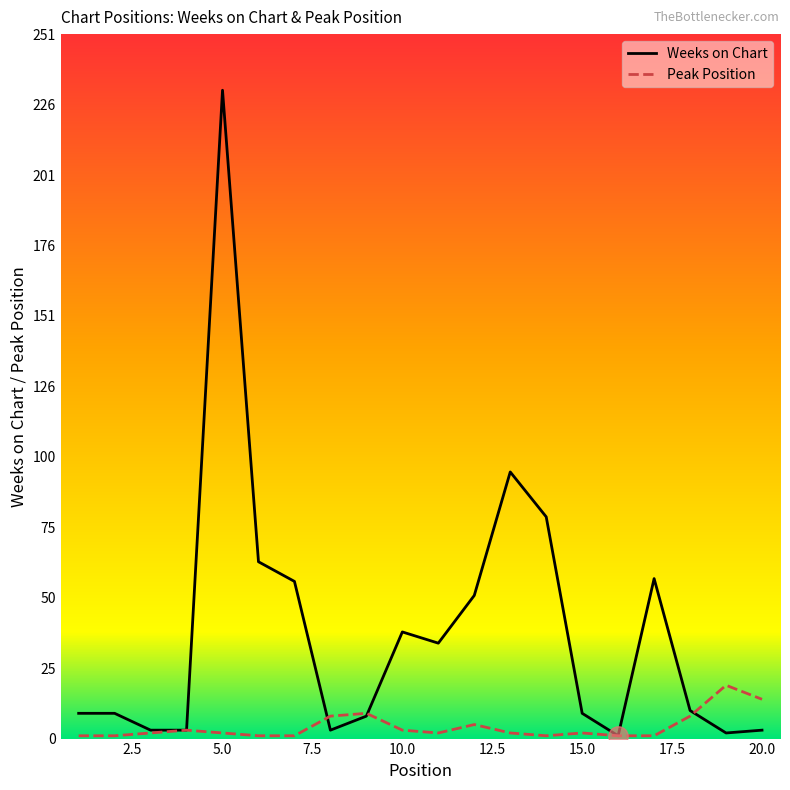

What is the lowest value of the Peak Position series?

1